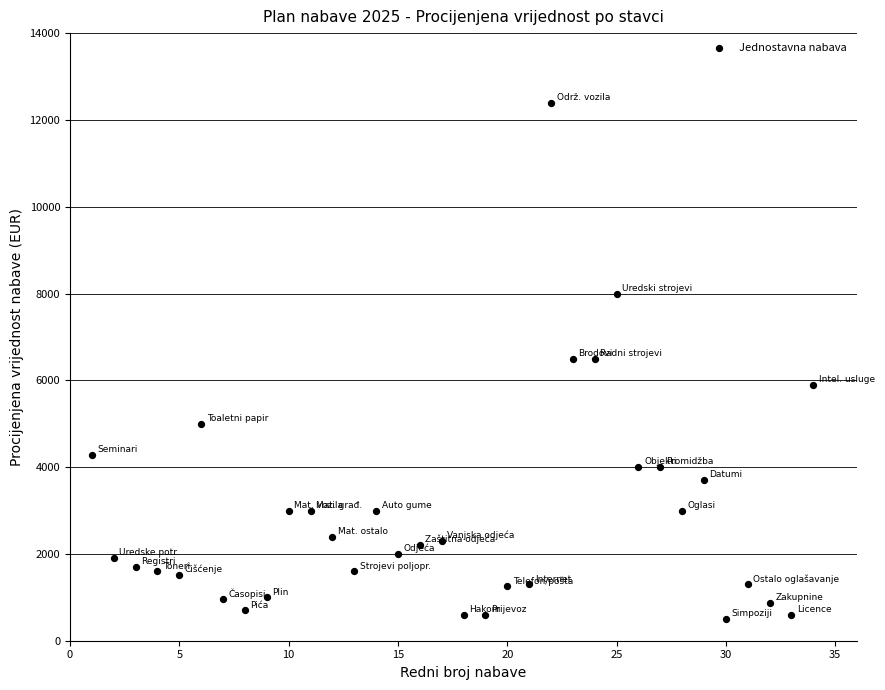

What is the range of Y values (max minus min)?

11900